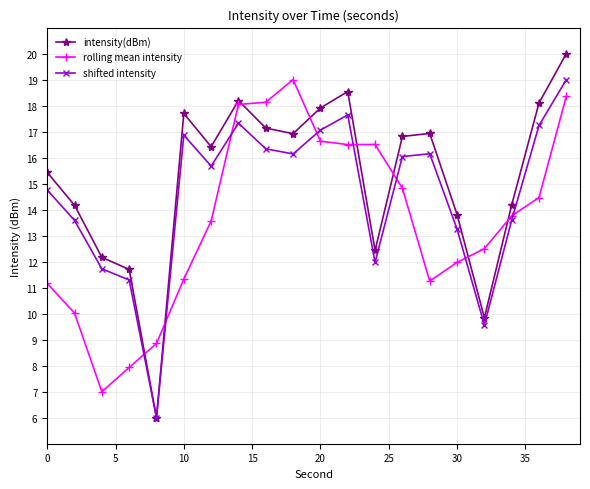

List the series in order of their overall mean, lowest first.

rolling mean intensity, shifted intensity, intensity(dBm)